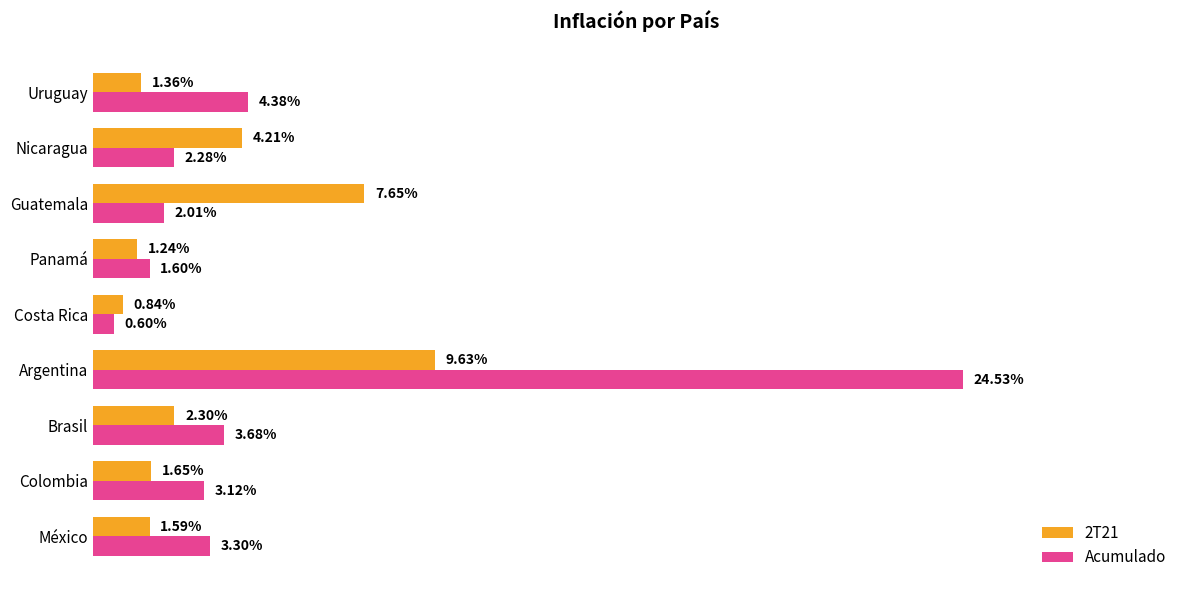

Which series changed the most between Argentina and Panamá?

Acumulado